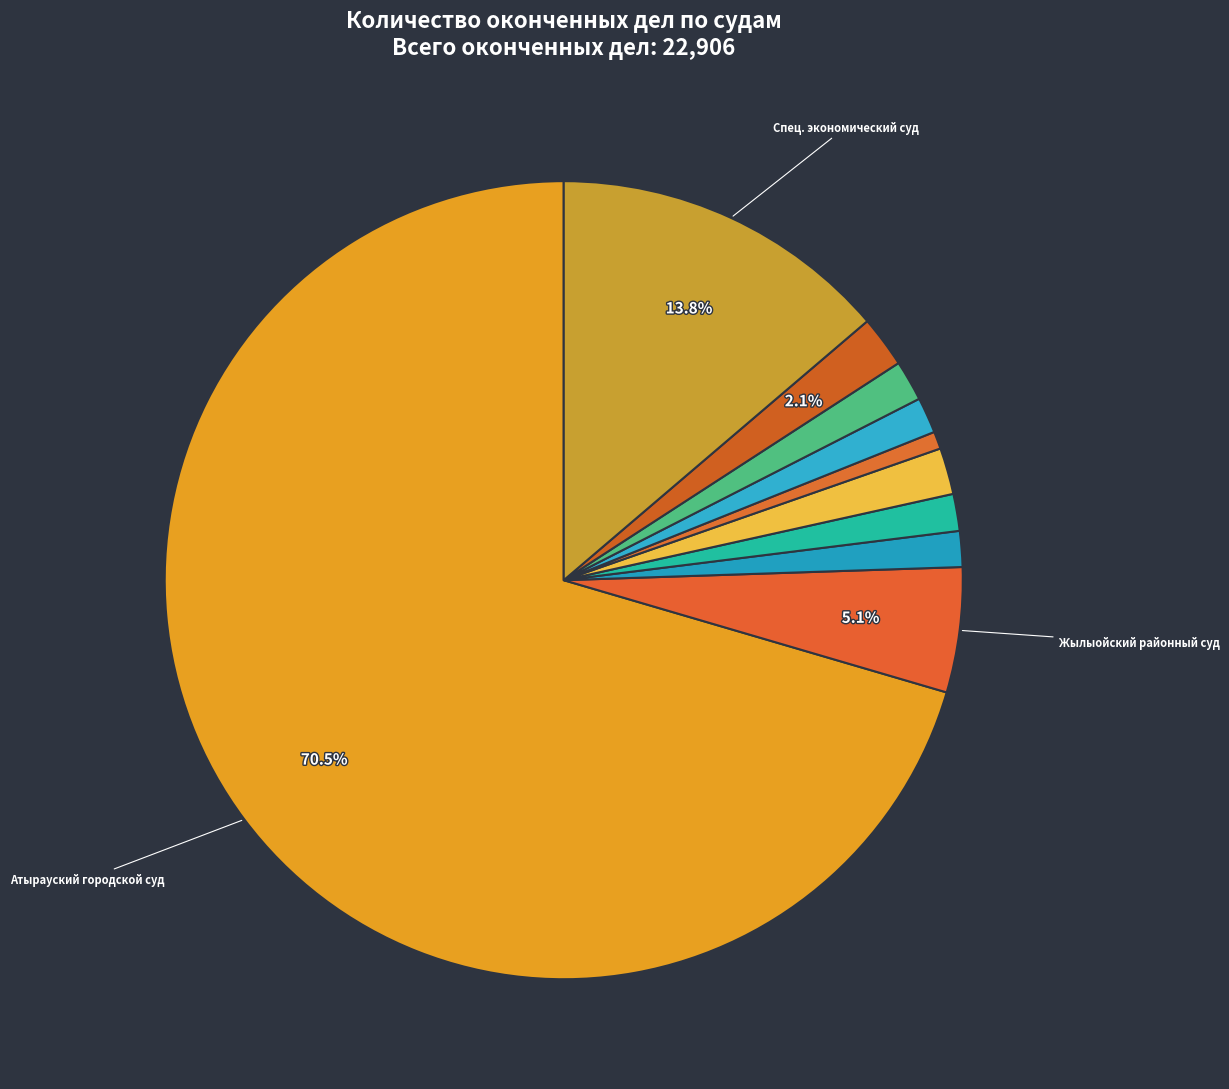

How many slices are in this pie chart?

10